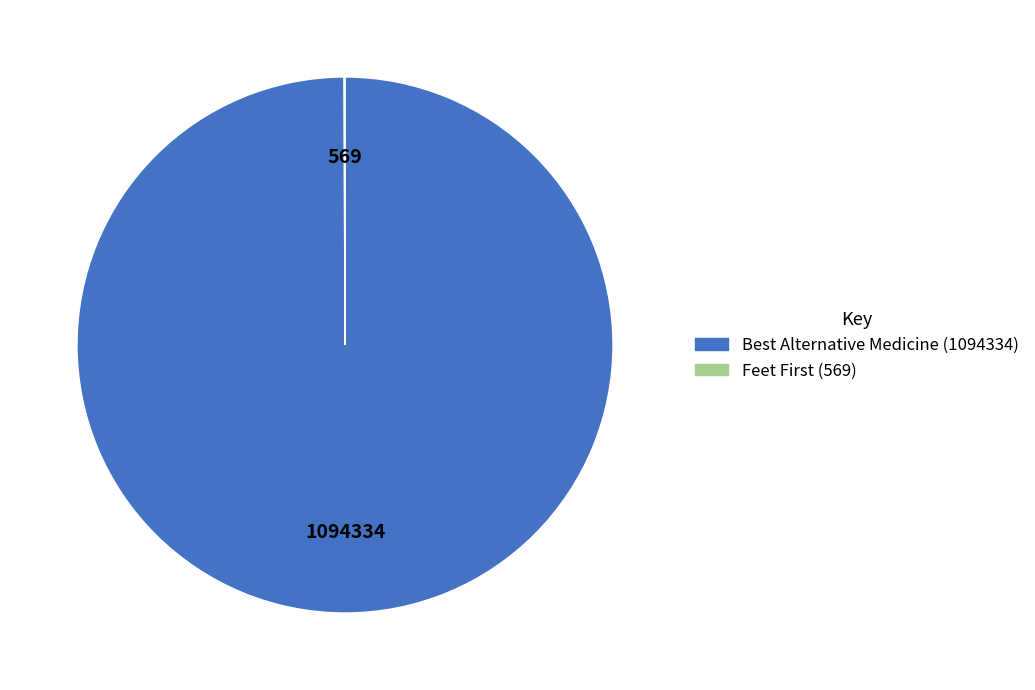

What is the majority slice?

Best Alternative Medicine (1094334)